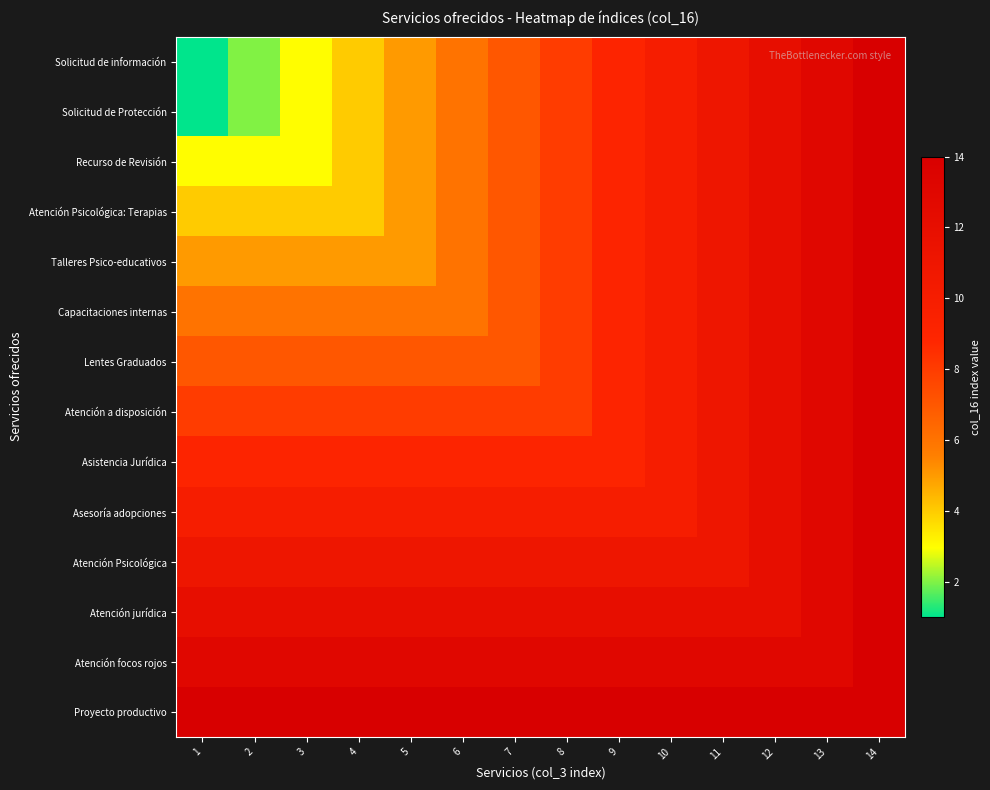

Which series has the largest total across all categories?

Proyecto productivo